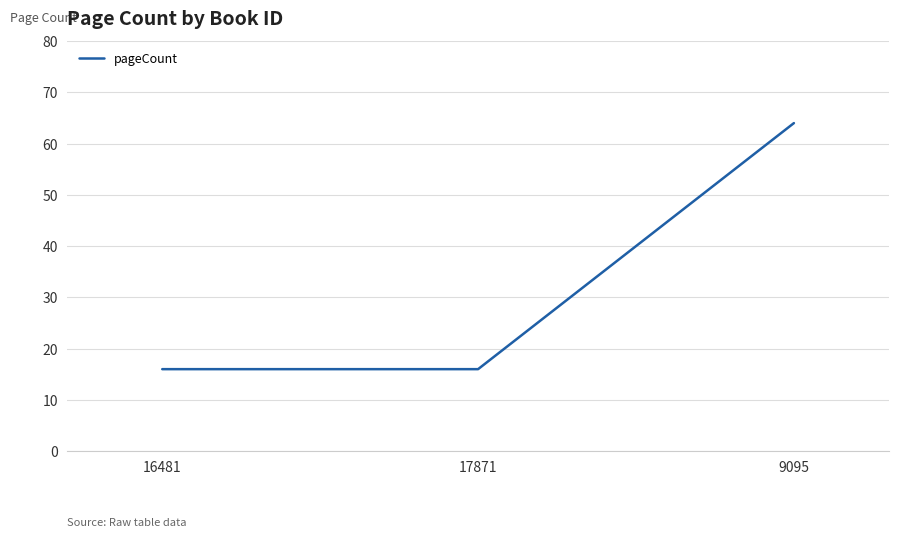

Does the chart display data point markers on the line(s)?

No